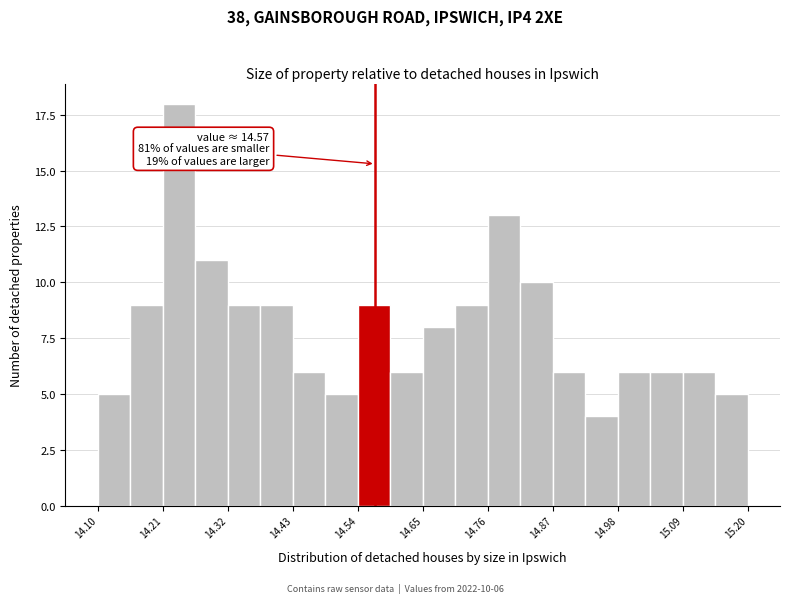

Read against the x-axis, roughly where is the centre of the tallest bar?

14.24